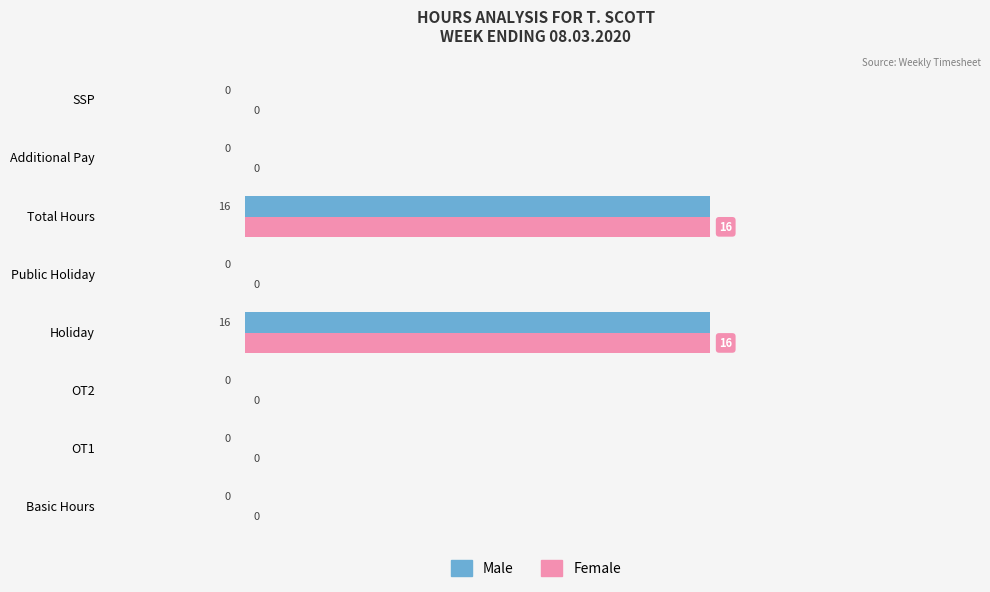

The value of Male at OT1 is 5. True or false?

False